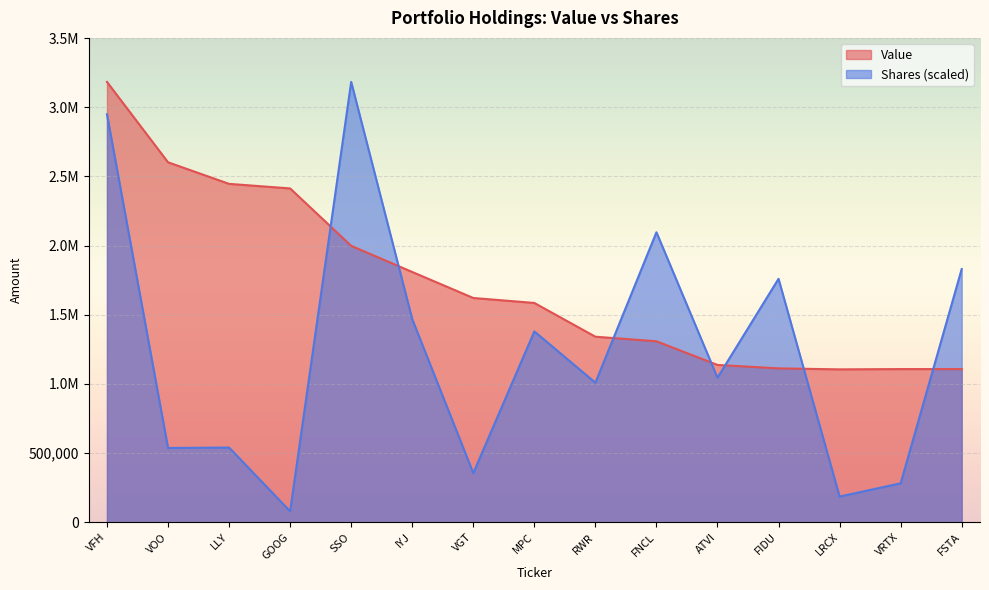

Where does the Value series first go above 1585000?

VFH